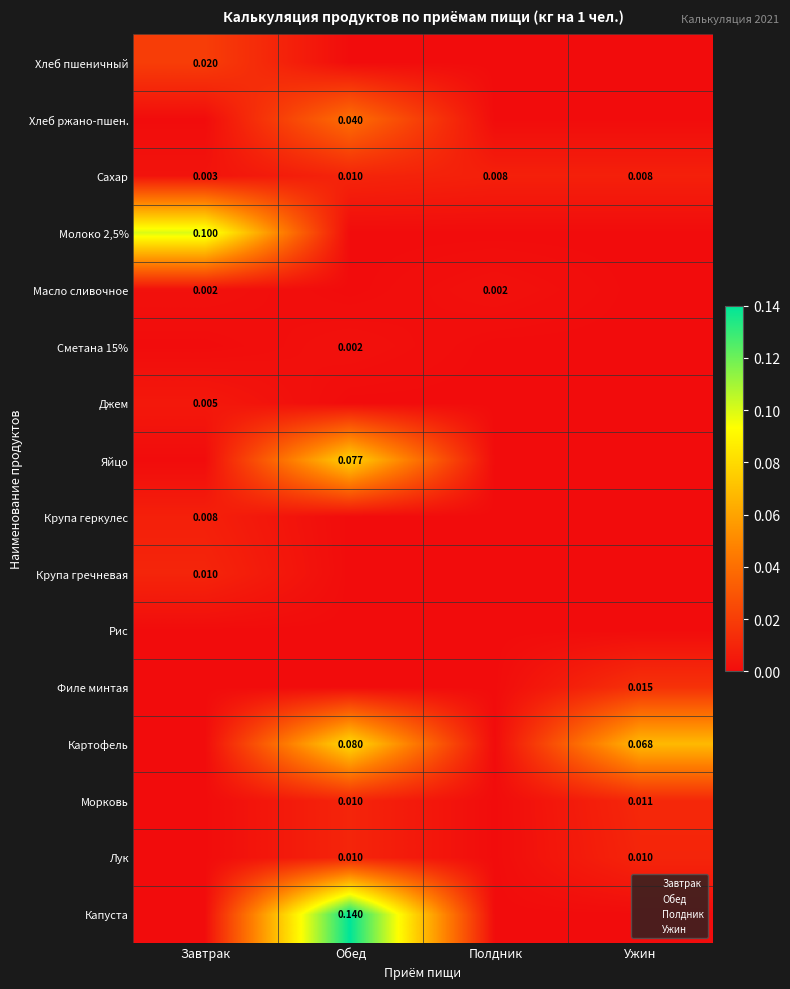

How many data points in Молоко 2,5% are above 0?

1